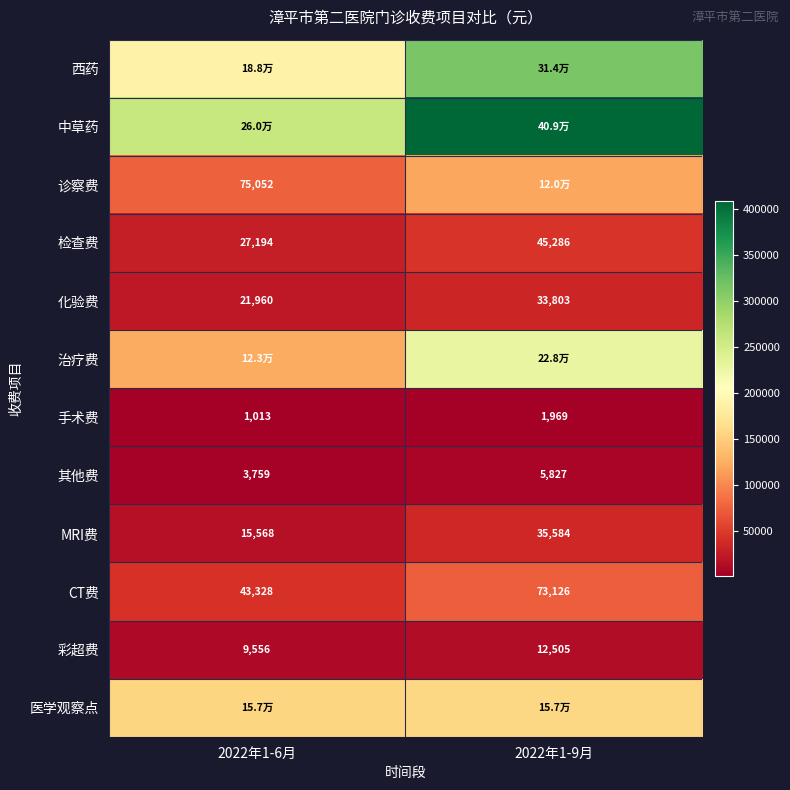

How many data points in 手术费 are less than 1969?

1